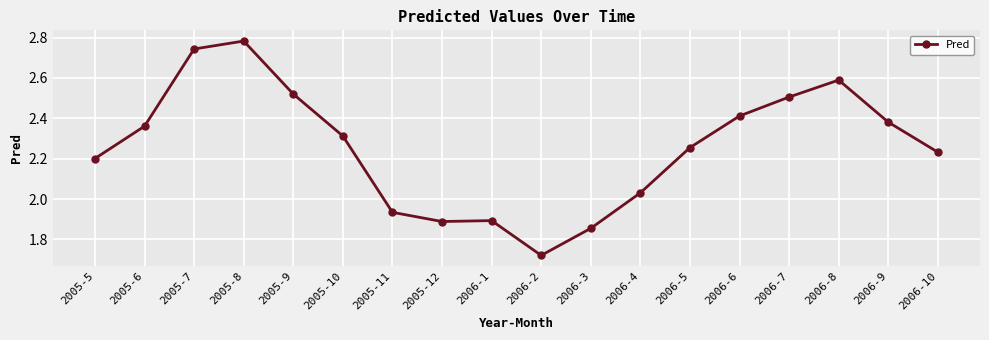

What is the label of the 3rd point from the left?

2005-7